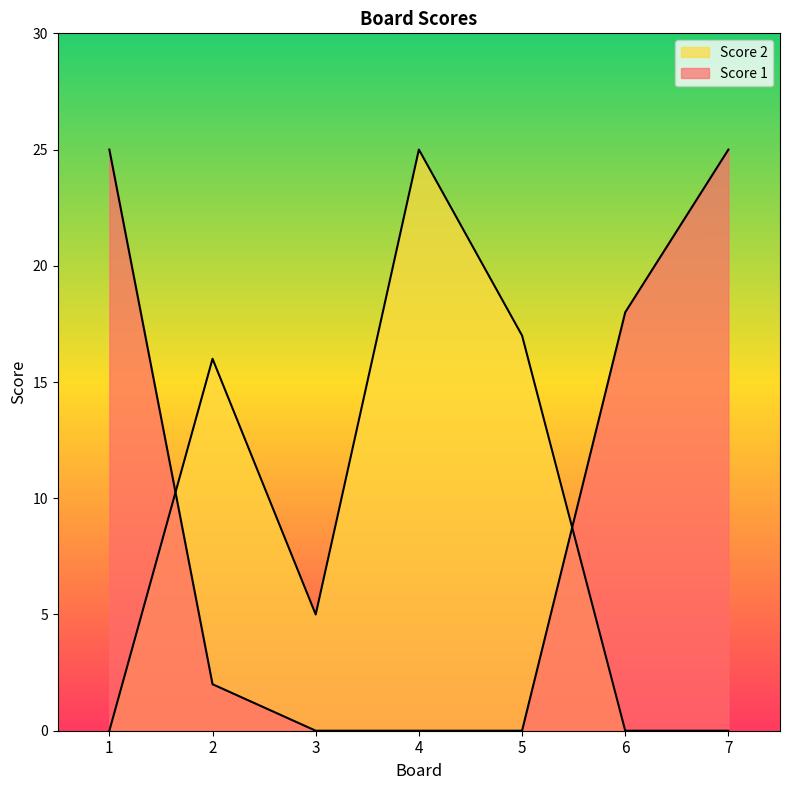

True or false: Score 1 and Score 2 intersect in this chart.

True